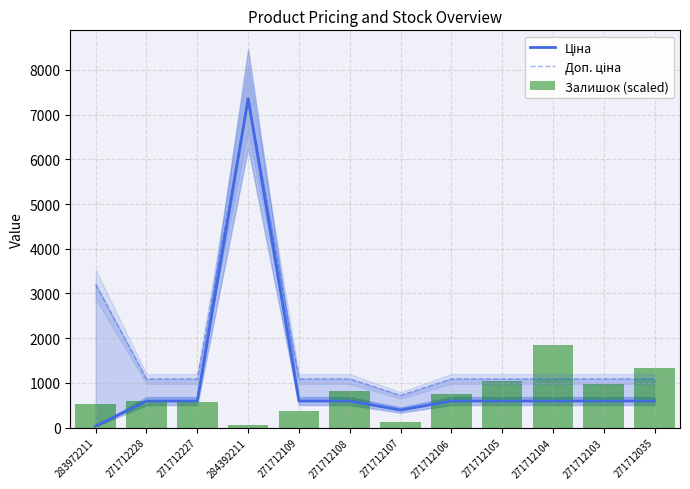

True or false: Ціна has a value of 593.8 at 271712109.

True